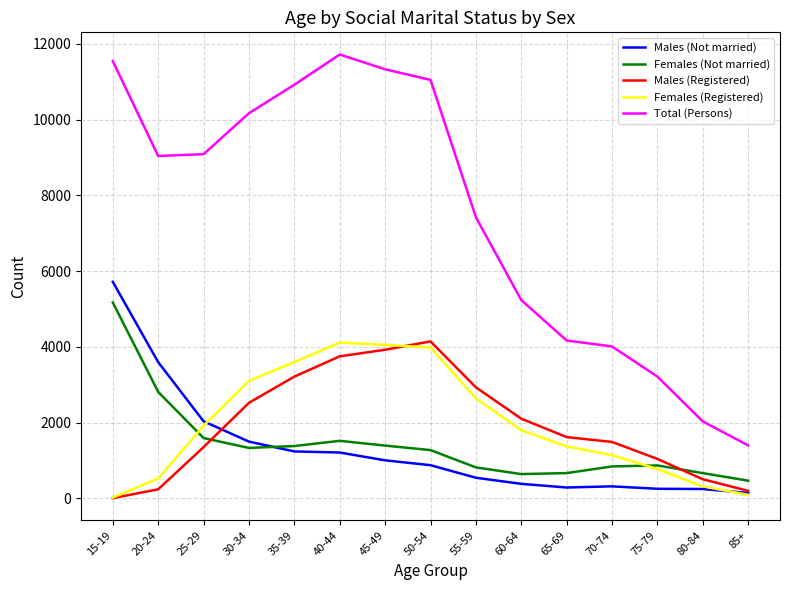

Which series has the largest total across all categories?

Total (Persons)